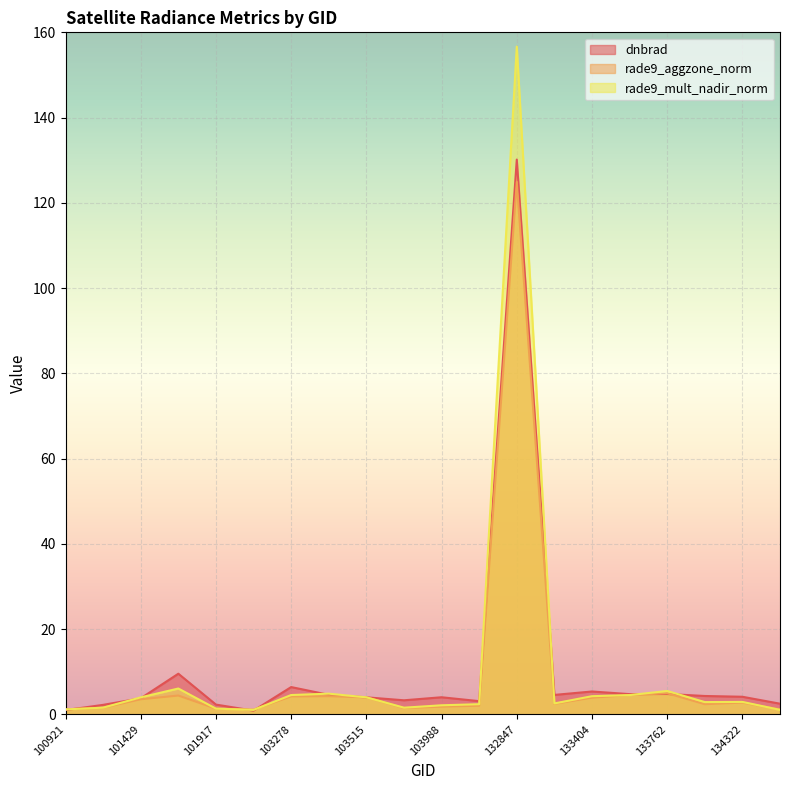

After their last crossing, which series has the higher values: rade9_mult_nadir_norm or rade9_aggzone_norm?

rade9_aggzone_norm